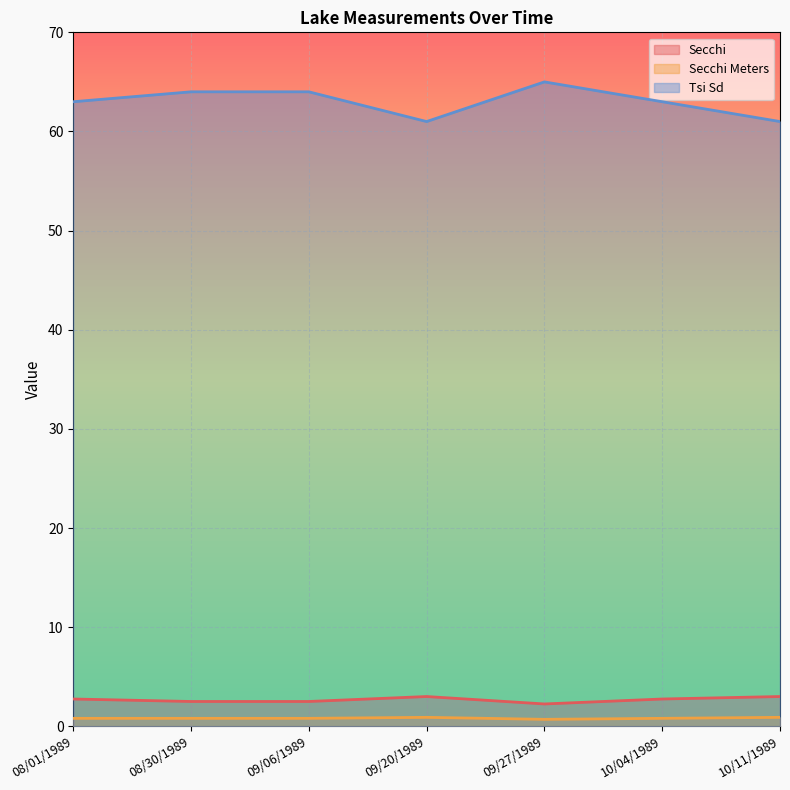

List the series in order of their peak value, highest first.

Tsi Sd, Secchi, Secchi Meters